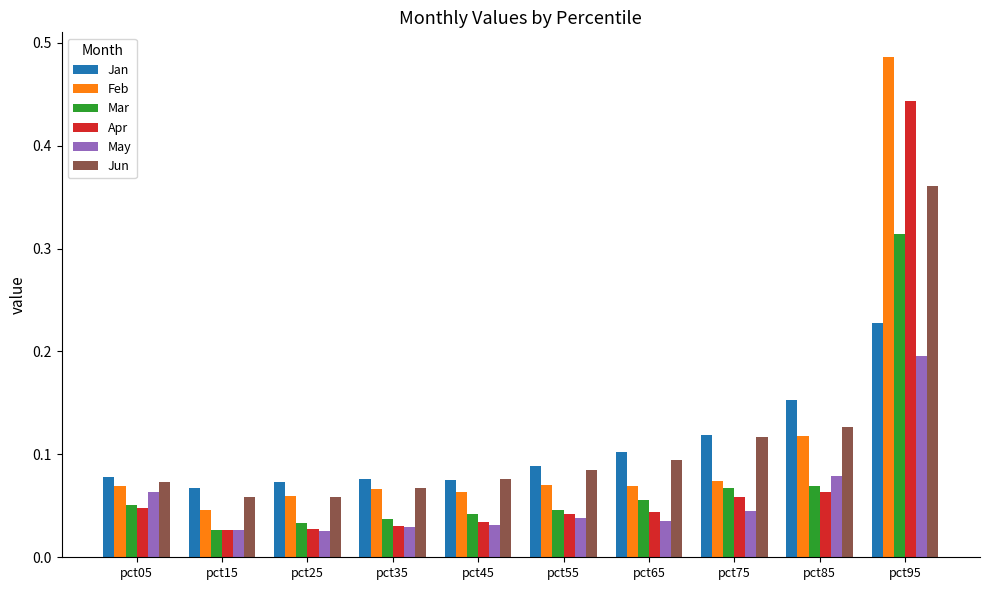

At which category is the sum across all series the highest?

pct95